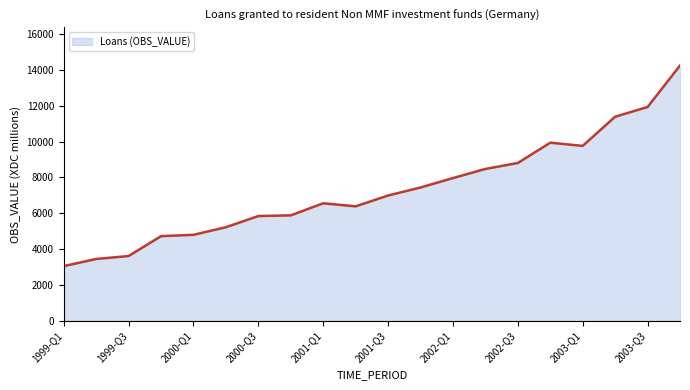

What is the difference between the maximum and minimum values?

11193